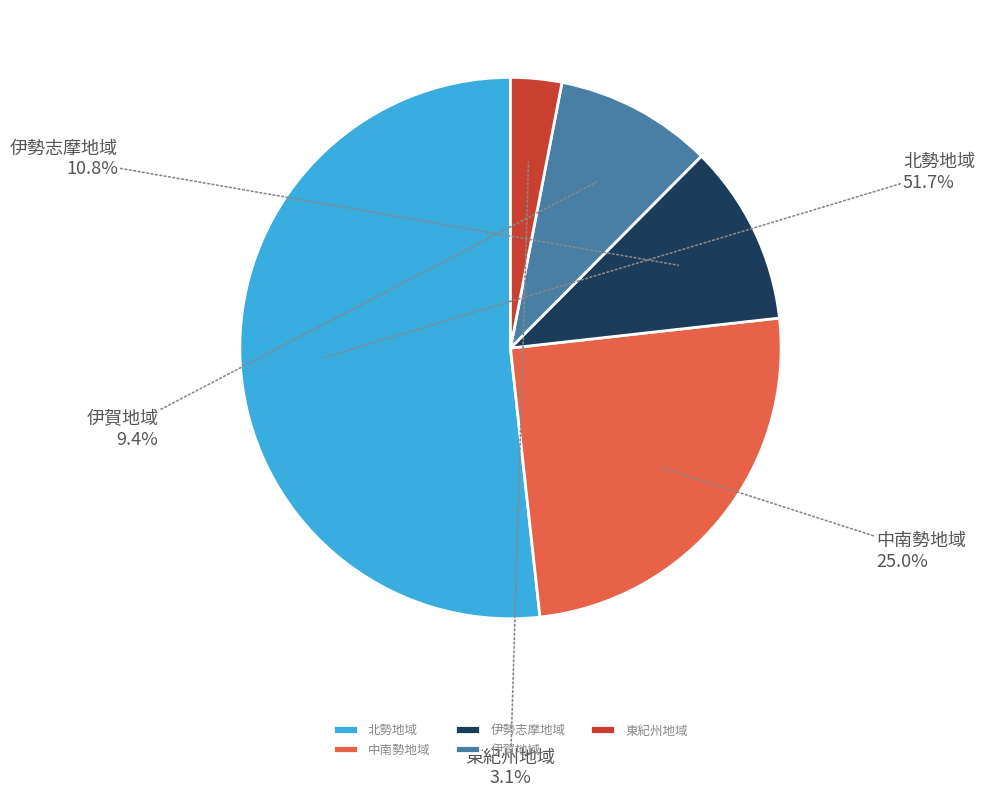

To the nearest percent, what is the average slice percentage?

20%